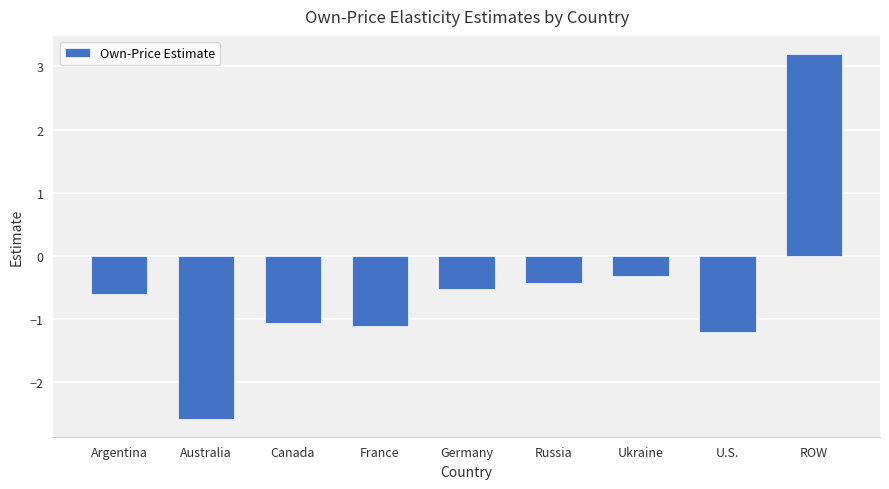

How many bars are there in total?

9